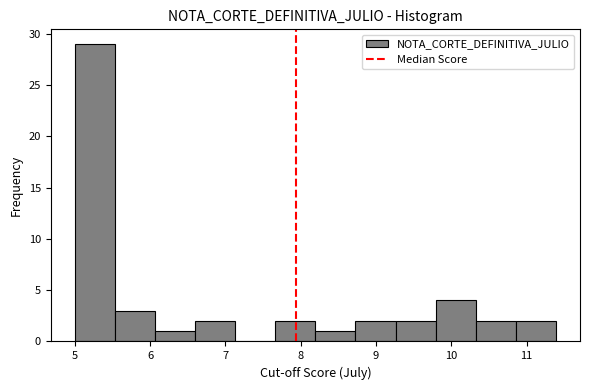

Which range on the x-axis has the tallest bar?

5.0 to 5.5